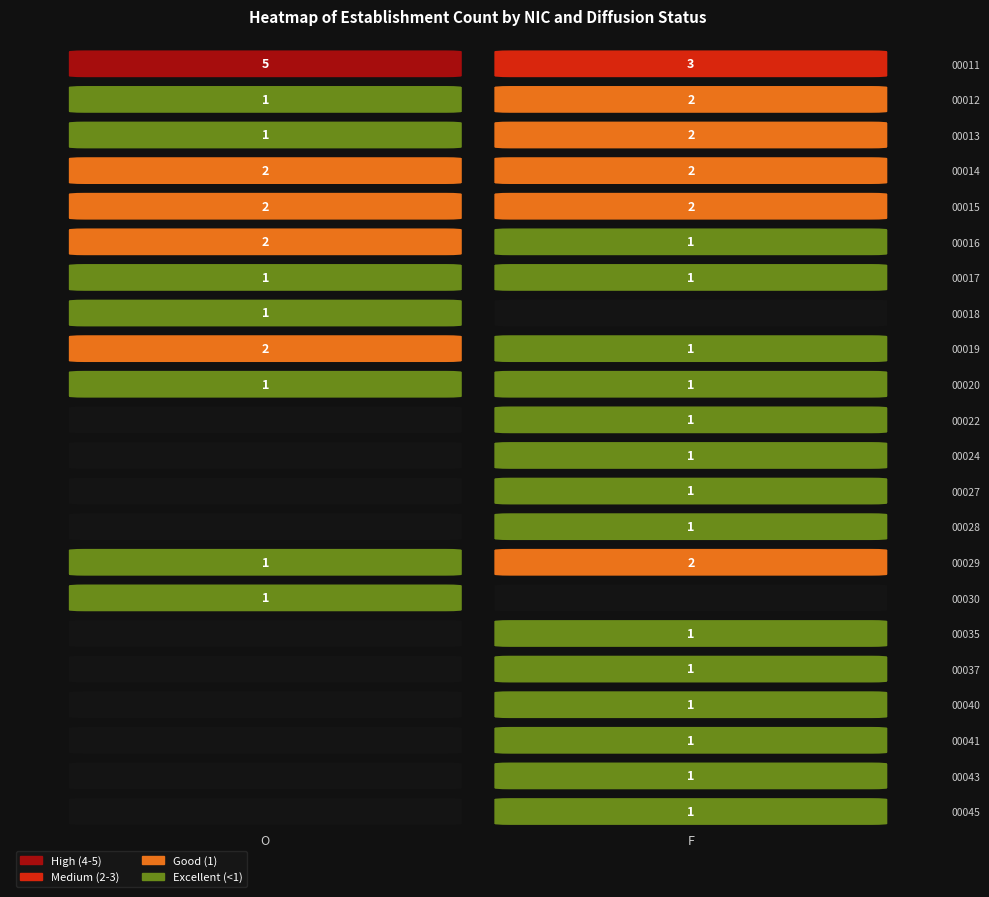

Is the value of 00029 at O greater than the value of 00041 at F?

No